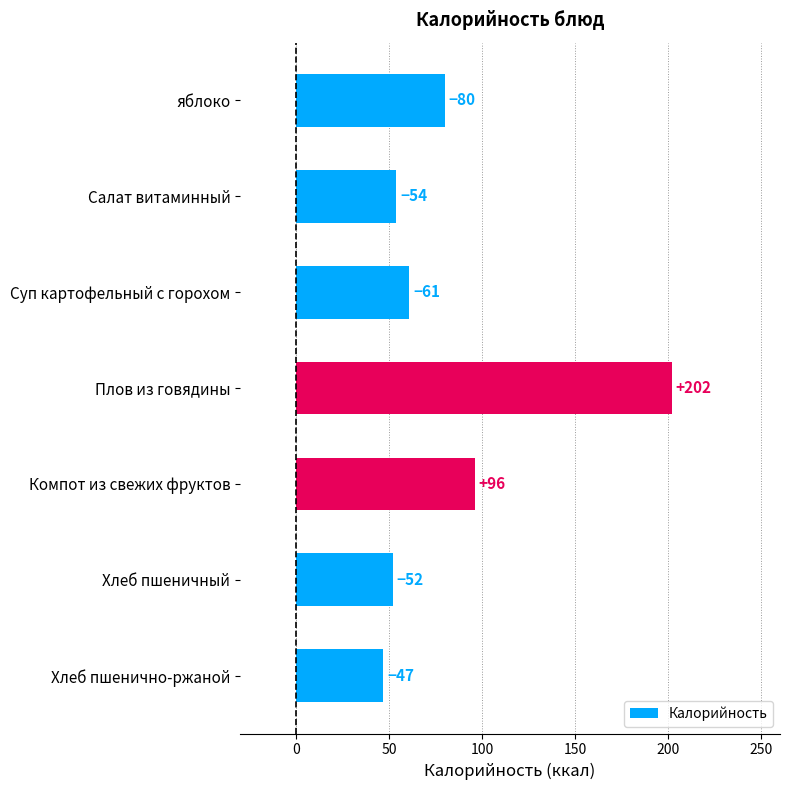

Are the bars grouped side by side (vs. stacked)?

No